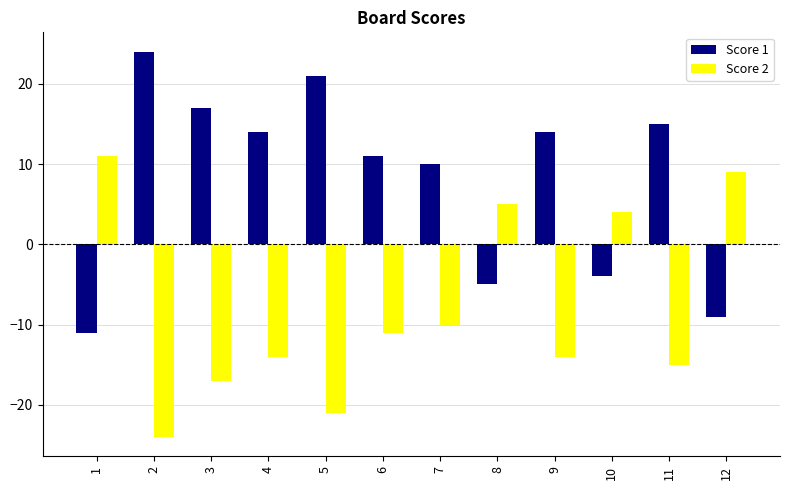

Read the Score 2 value at 12, to the nearest 5.

10